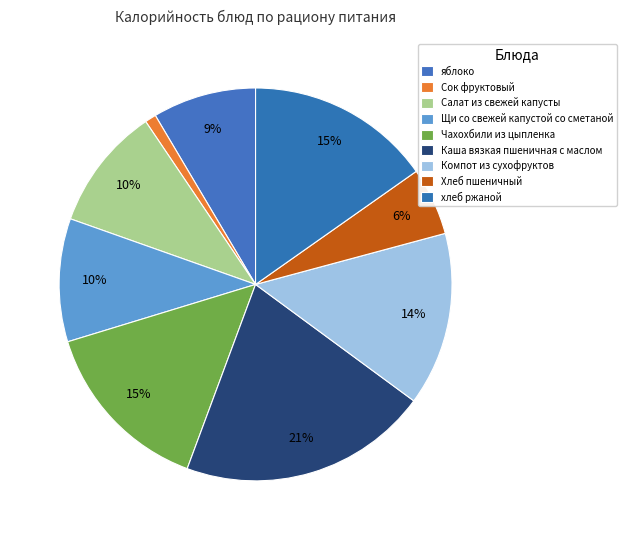

Which slice is the smallest?

Сок фруктовый